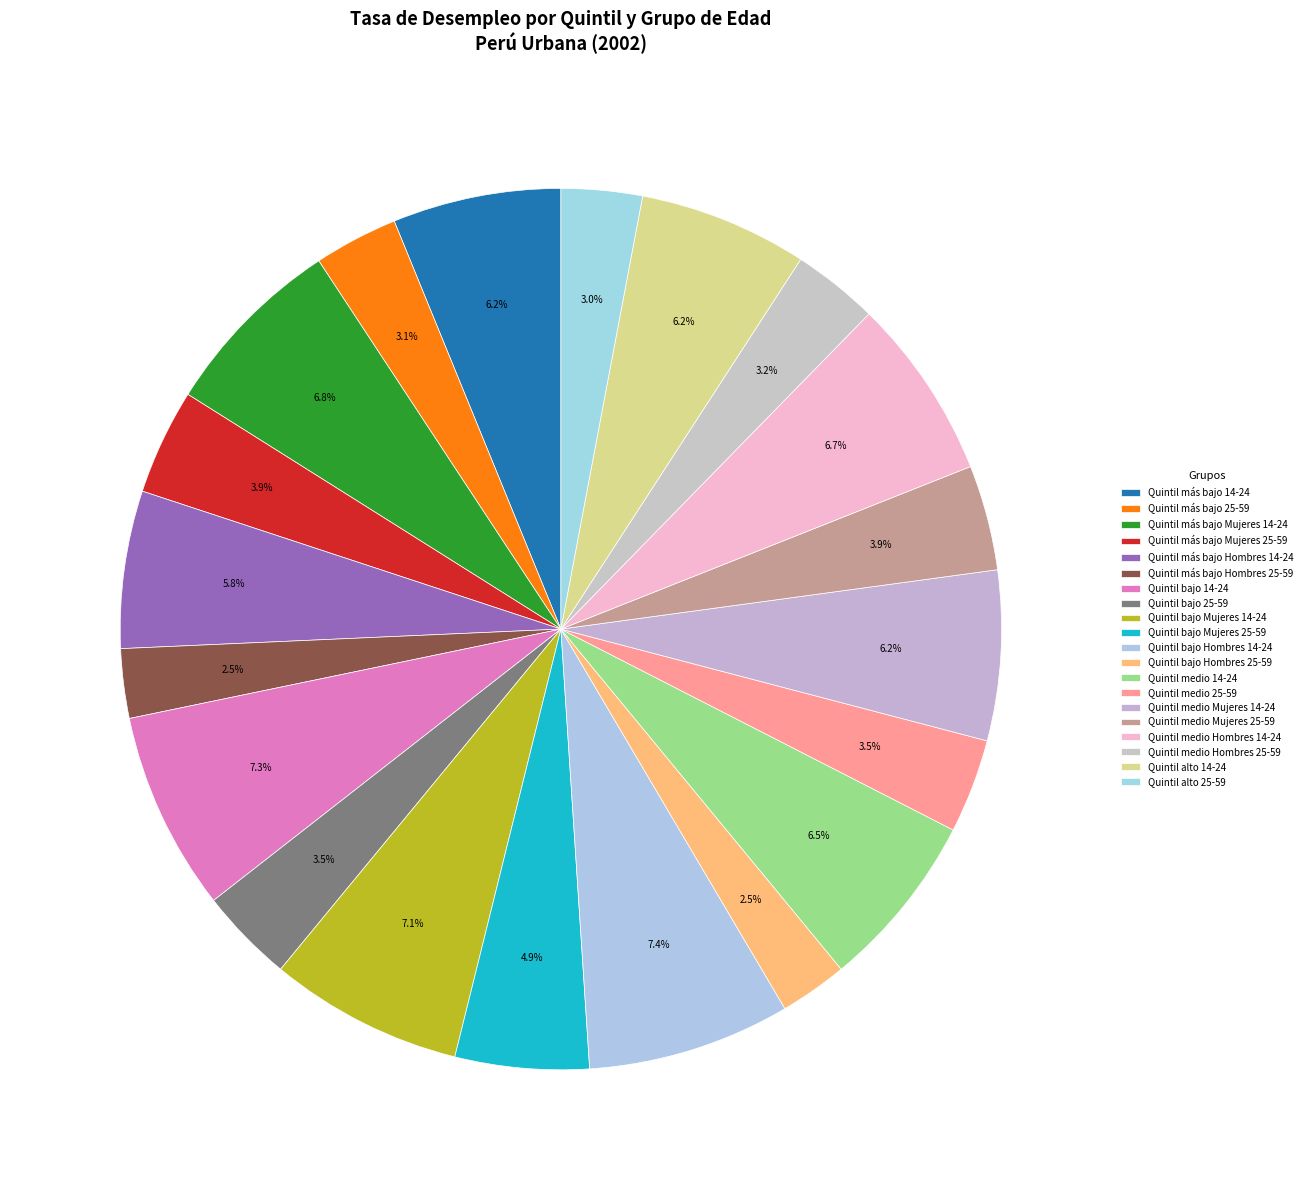

Is it true that Quintil más bajo Hombres 14-24 is 1% of the pie?

False